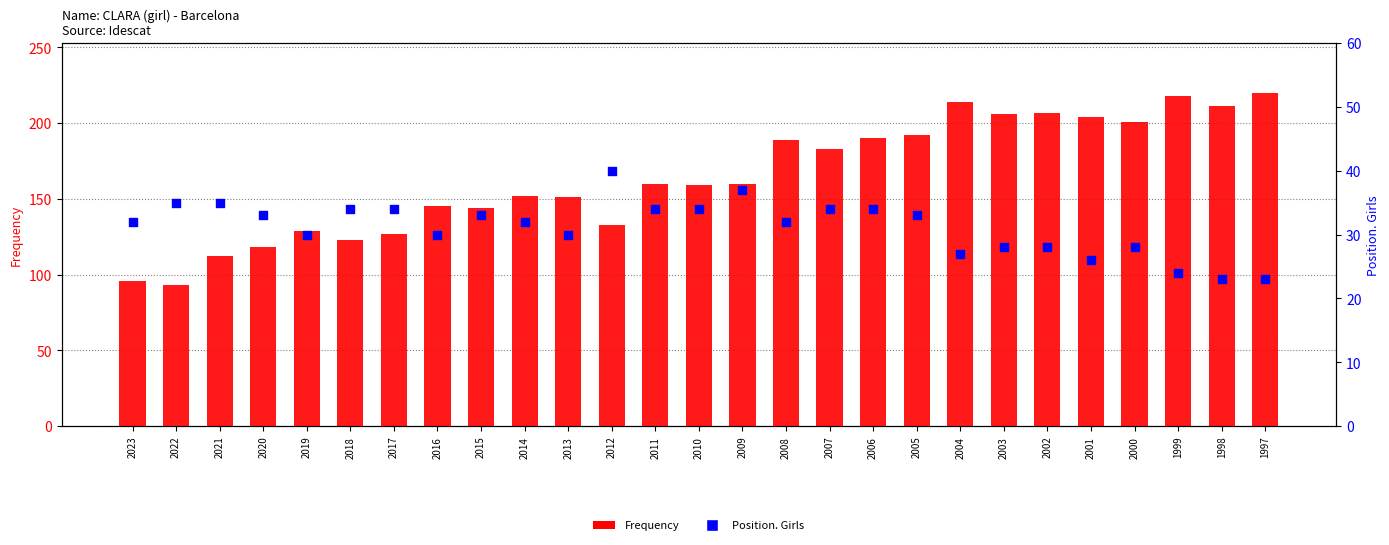

At which category is the sum across all series the highest?

1997